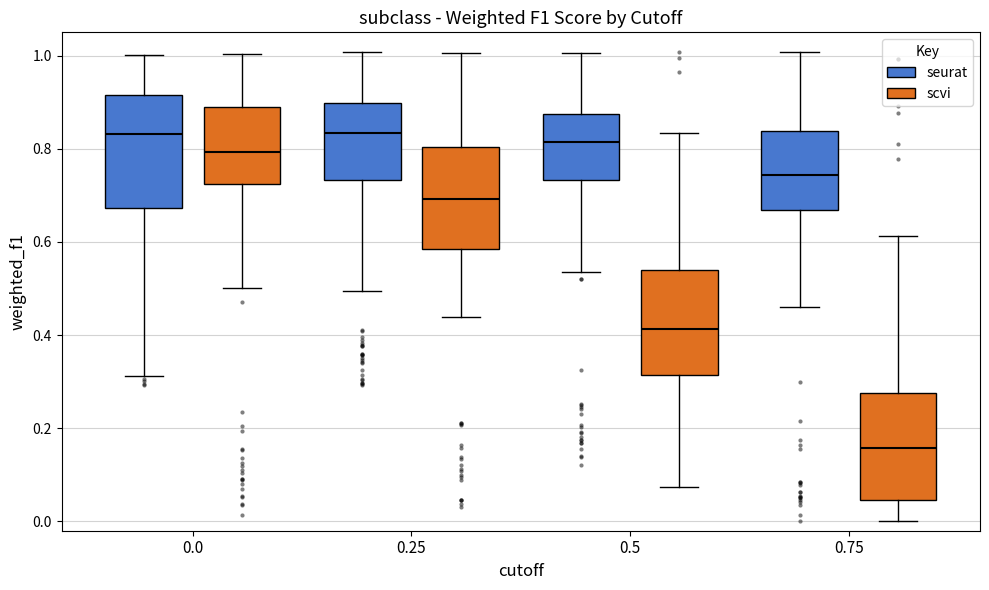

Where is the upper edge of the box for 0.25 (scvi) on the y-axis? The values are not printed on the chart, so give them approximately, as read against the axis.

0.80